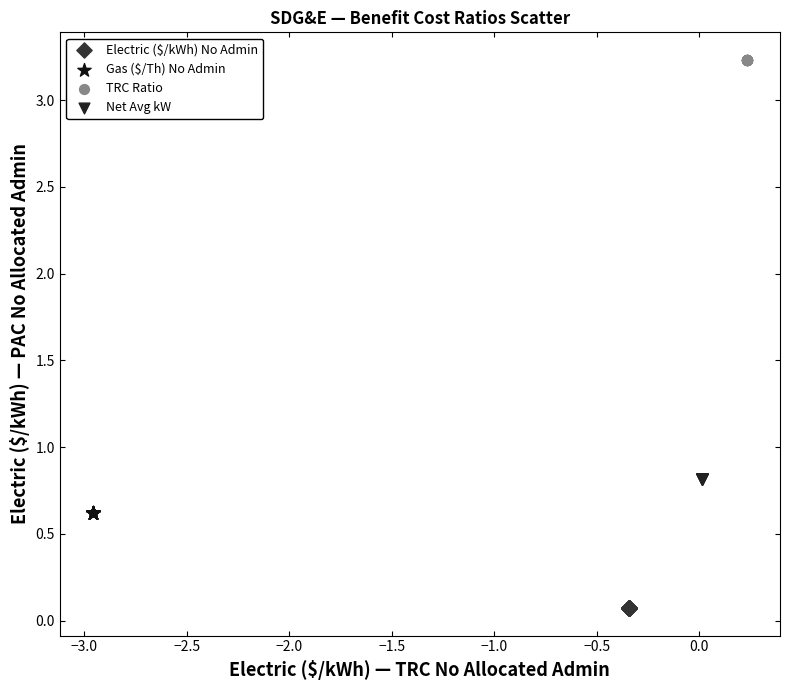

Which series reaches the minimum Y coordinate?

Electric ($/kWh) No Admin